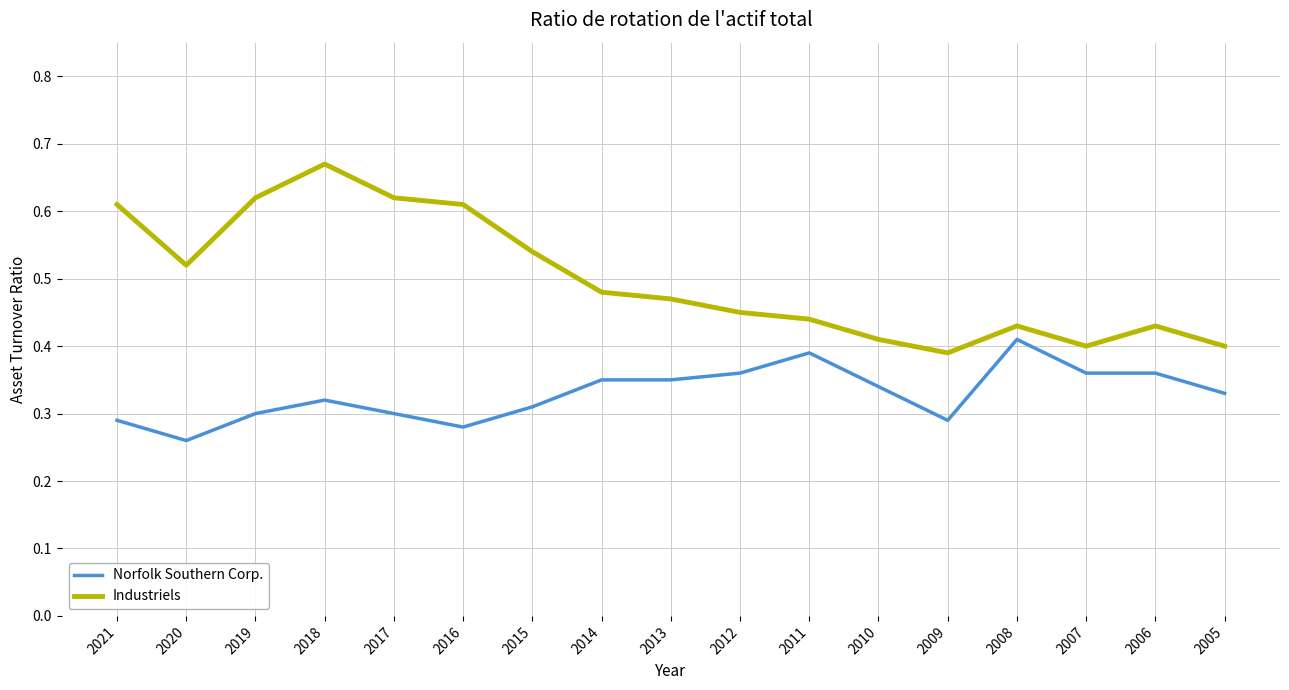

True or false: Norfolk Southern Corp. has a value of 0.2 at 2010.

False